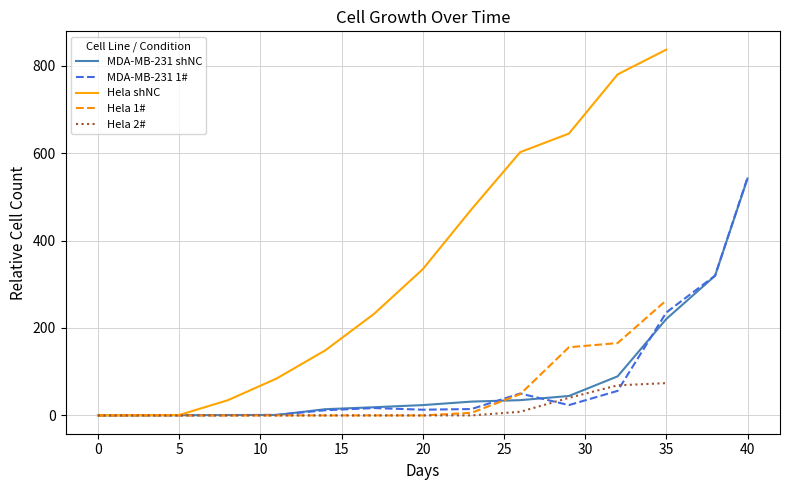

What is the value of the MDA-MB-231 1# point at the 2nd from the left?

1.2